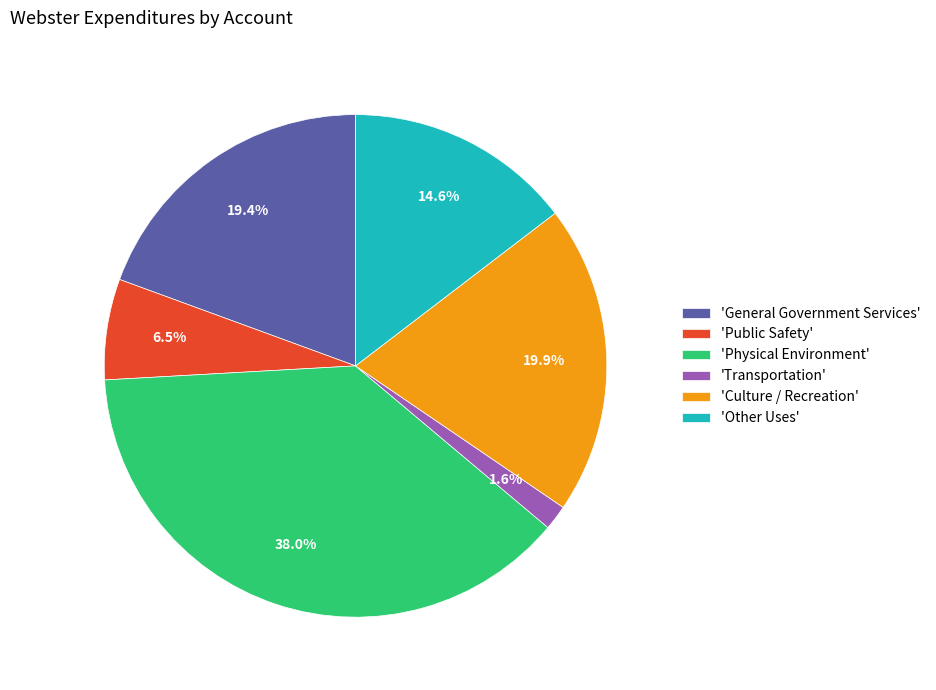

Is 'Physical Environment' the majority of the pie?

No